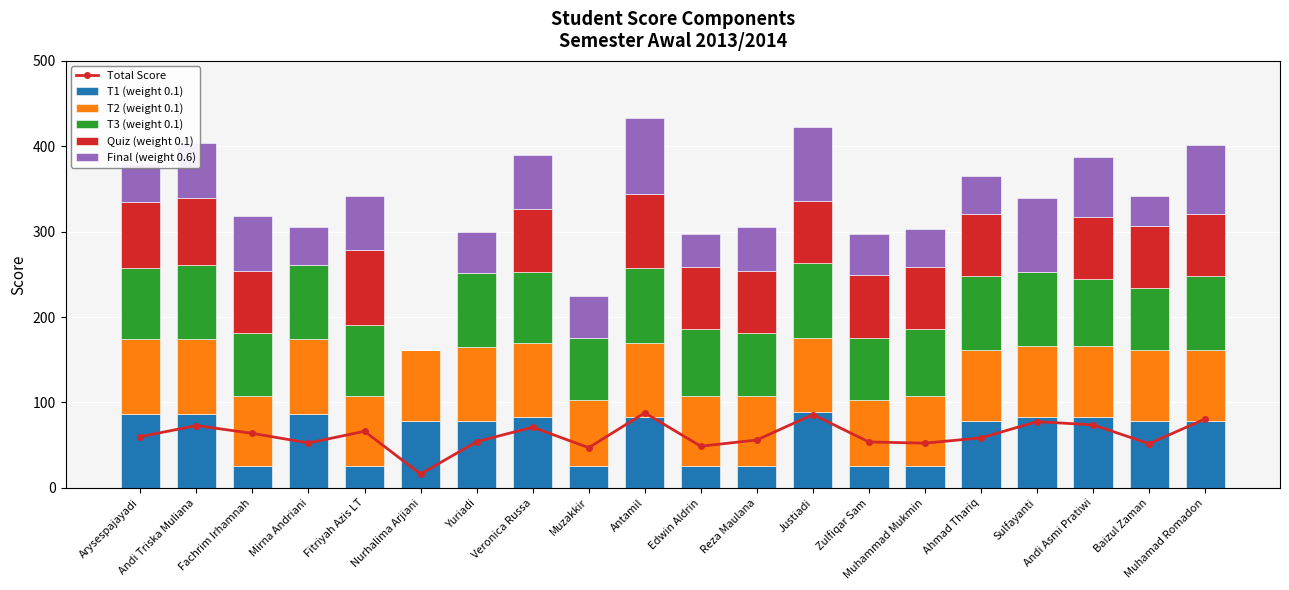

What is the sum of the Quiz (weight 0.1) values at Andi Triska Muliana and Justiadi?

151.0